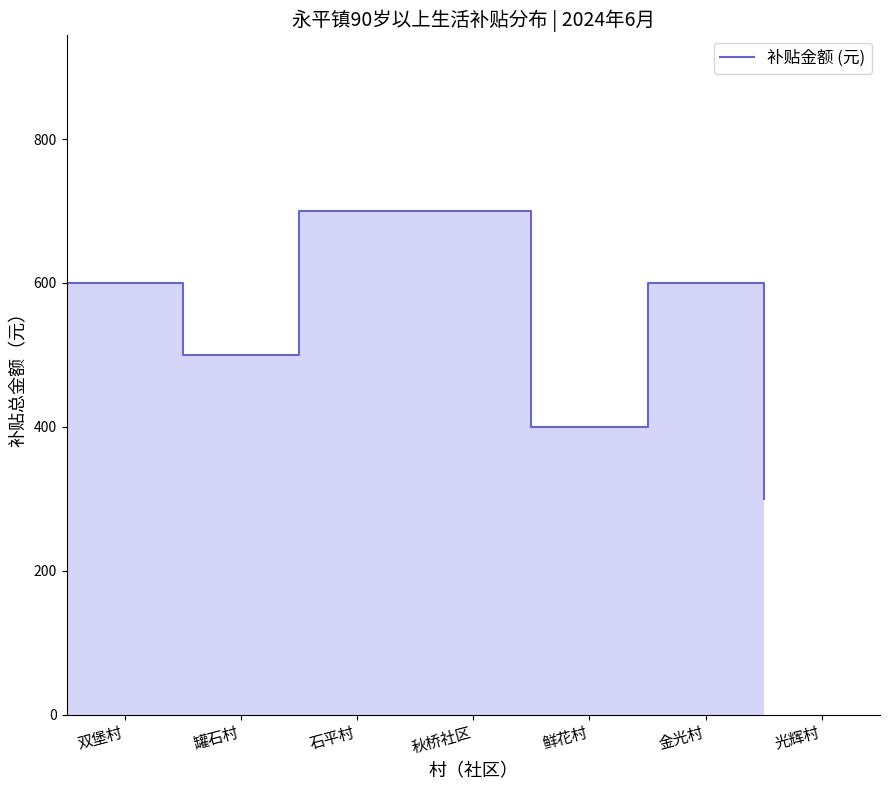

What is the change in value from 石平村 to 金光村?

-100